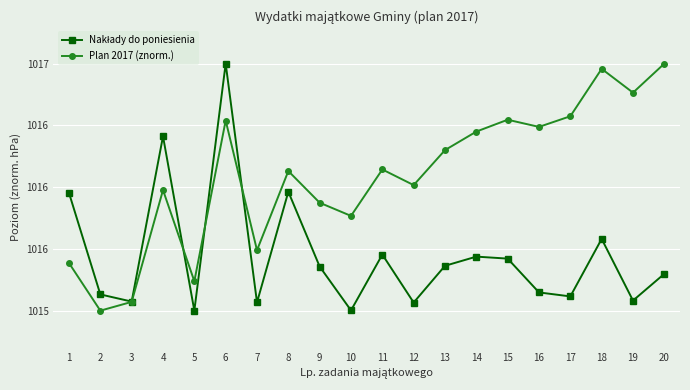

Is this an area chart (filled region under the line)?

No